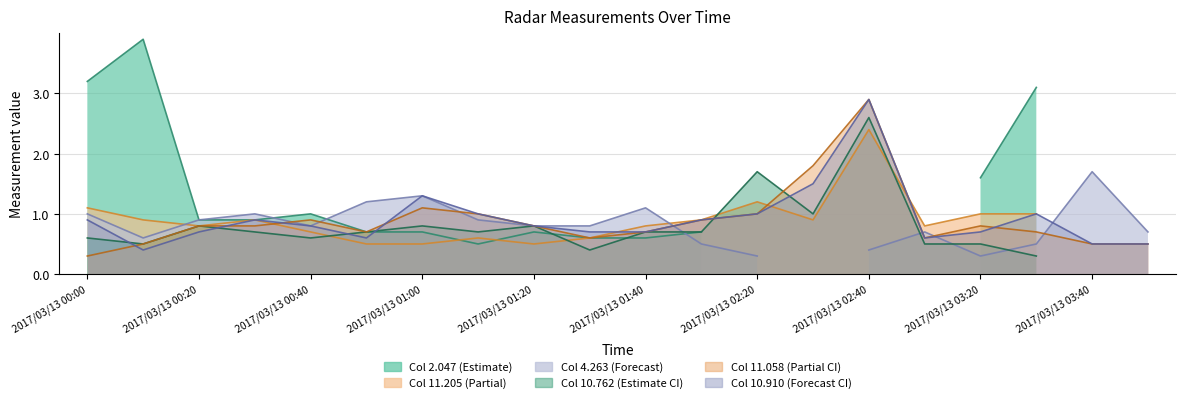

Which series has the largest total across all categories?

10.910